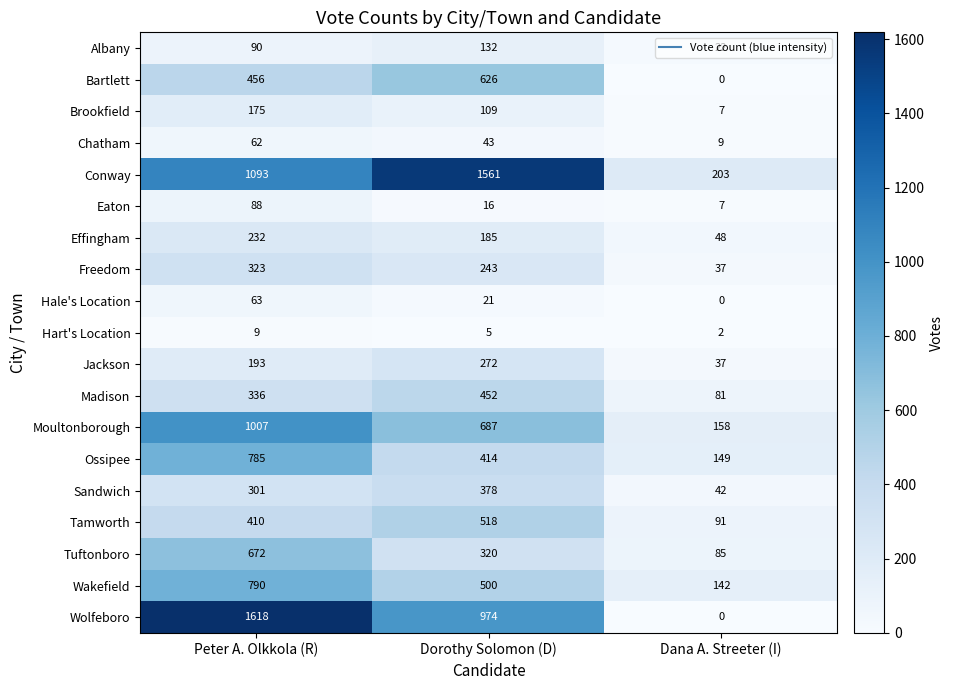

Which series has the largest range (max minus min)?

Wolfeboro